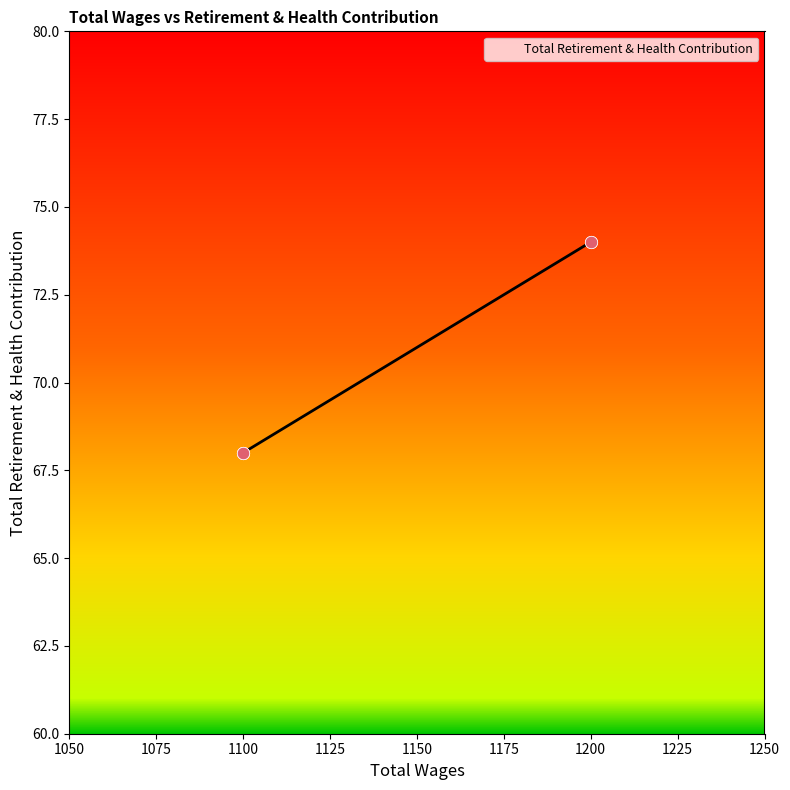

Which has a higher value, 1100.0 or 1200.0?

1200.0